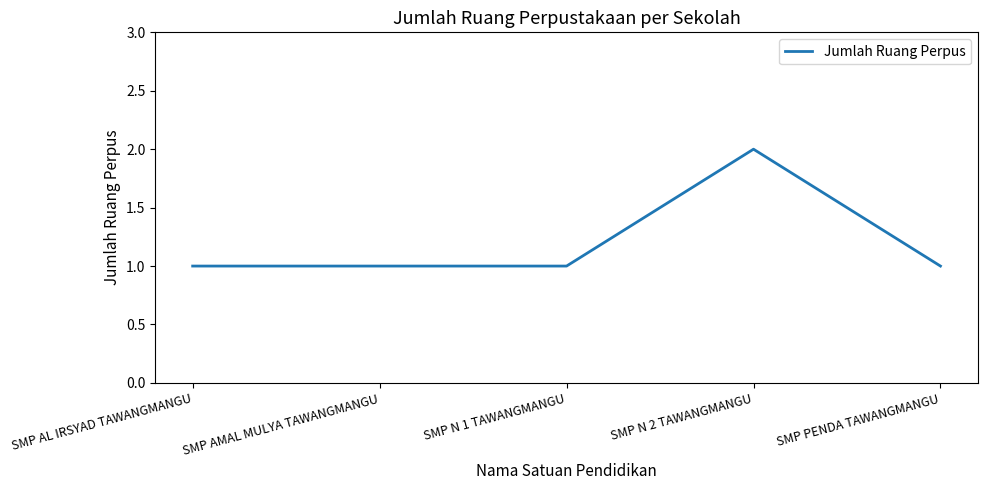

What position from the left is SMP PENDA TAWANGMANGU?

5